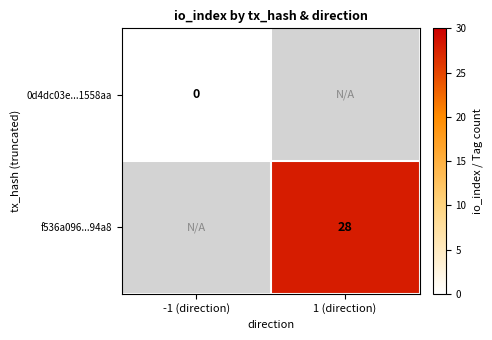

Between -1 (direction) and 1 (direction), which is larger?

1 (direction)